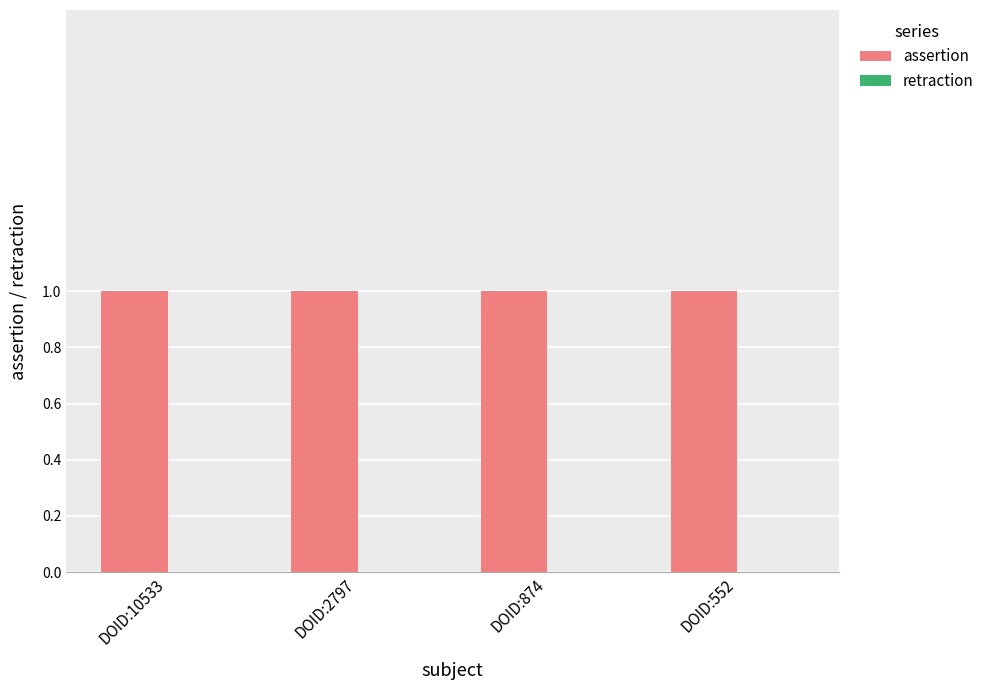

How many groups of bars are there?

4